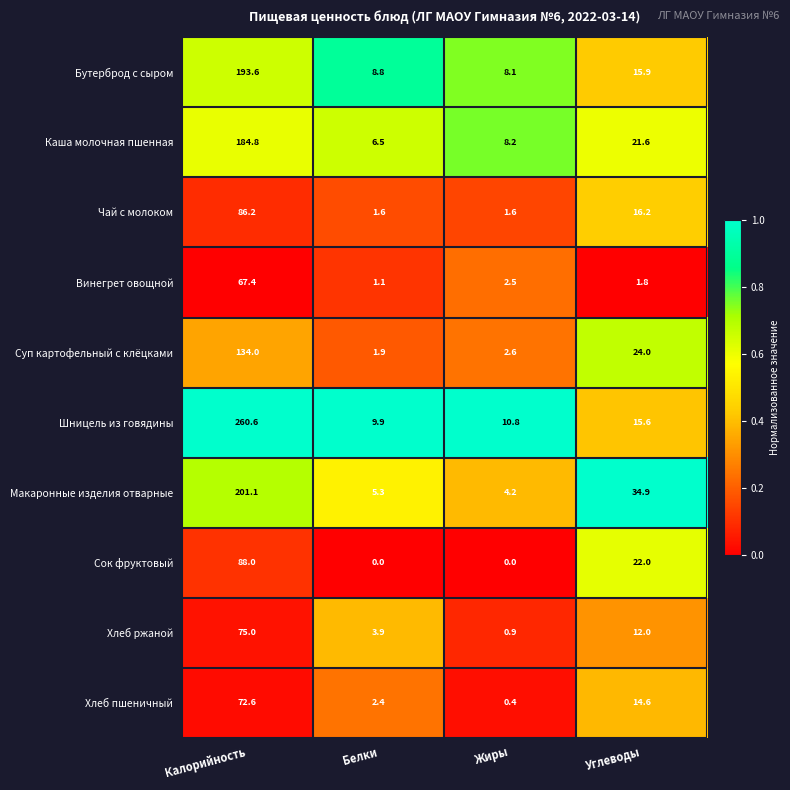

Is it true that Хлеб ржаной equals 35.2 at Калорийность?

False